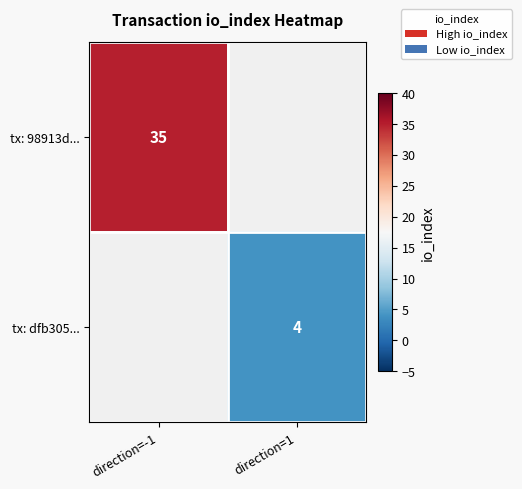

Is it true that tx: dfb305... equals 7 at direction=1?

False